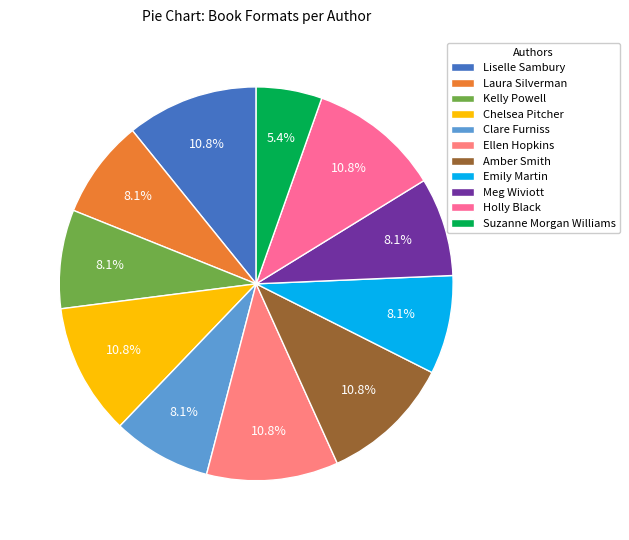

What percentage is the Emily Martin slice, to the nearest percent?

8%